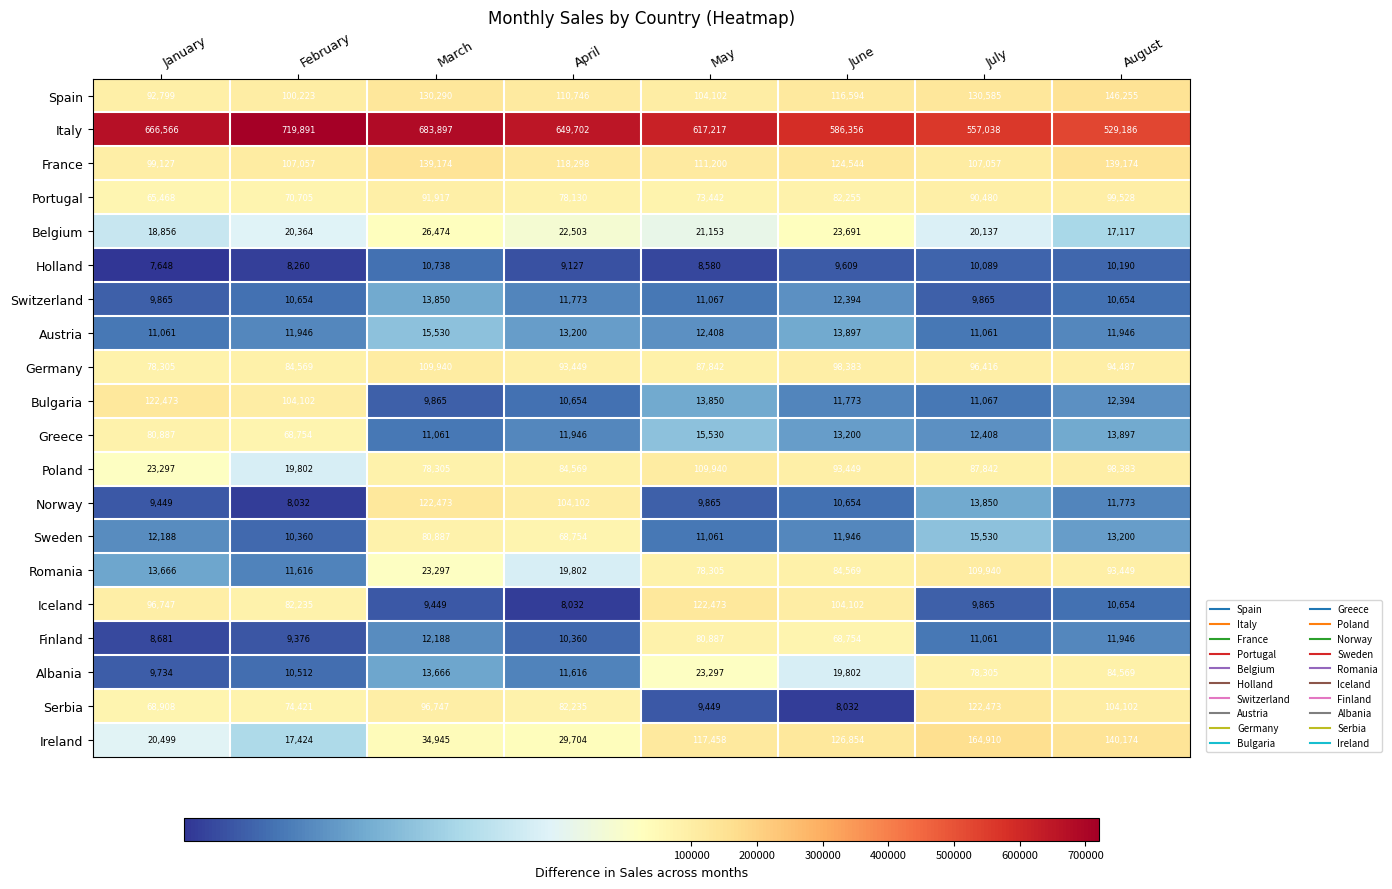

True or false: Romania has a value of 11616 at February.

True